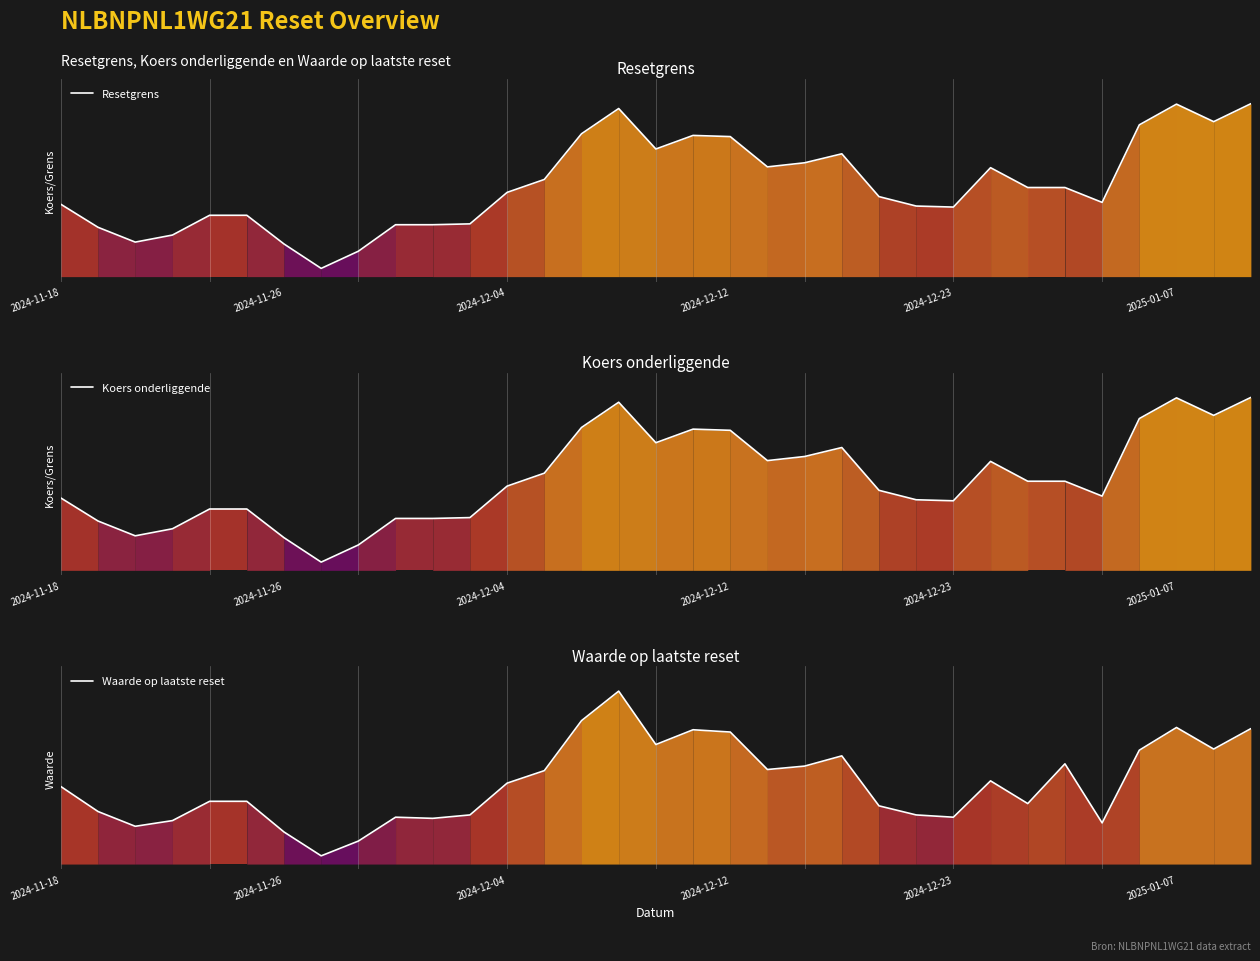

The Resetgrens series shows 3293.2 at 26. True or false?

False